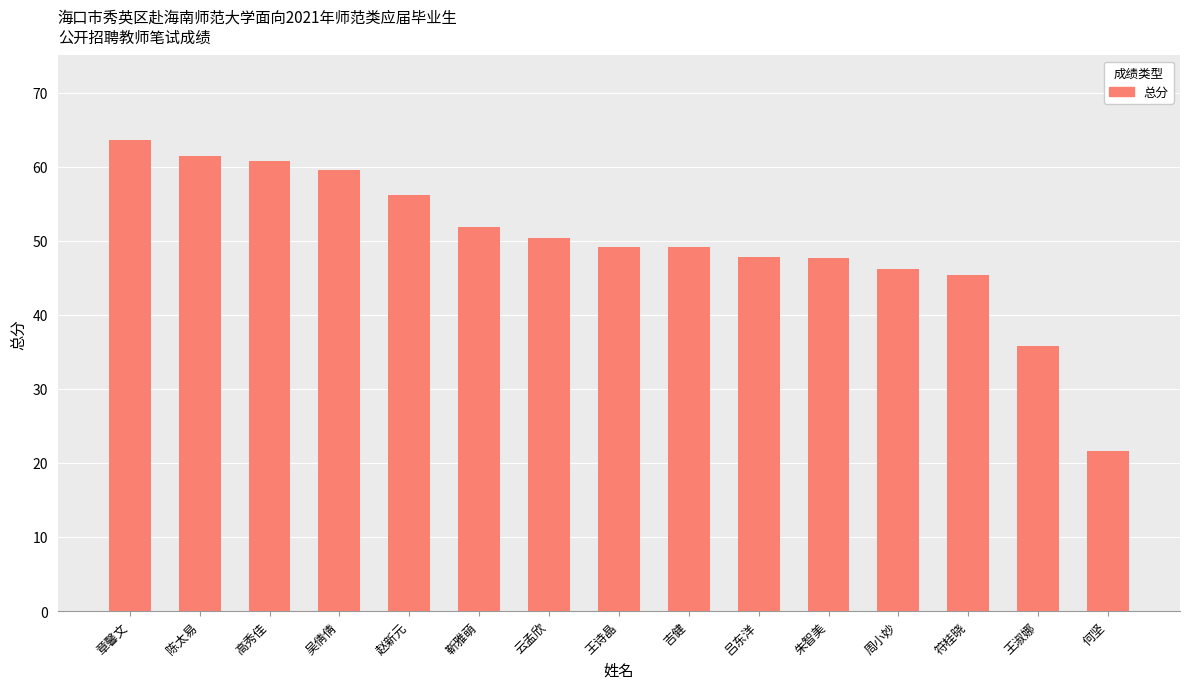

Are the bars grouped side by side (vs. stacked)?

No